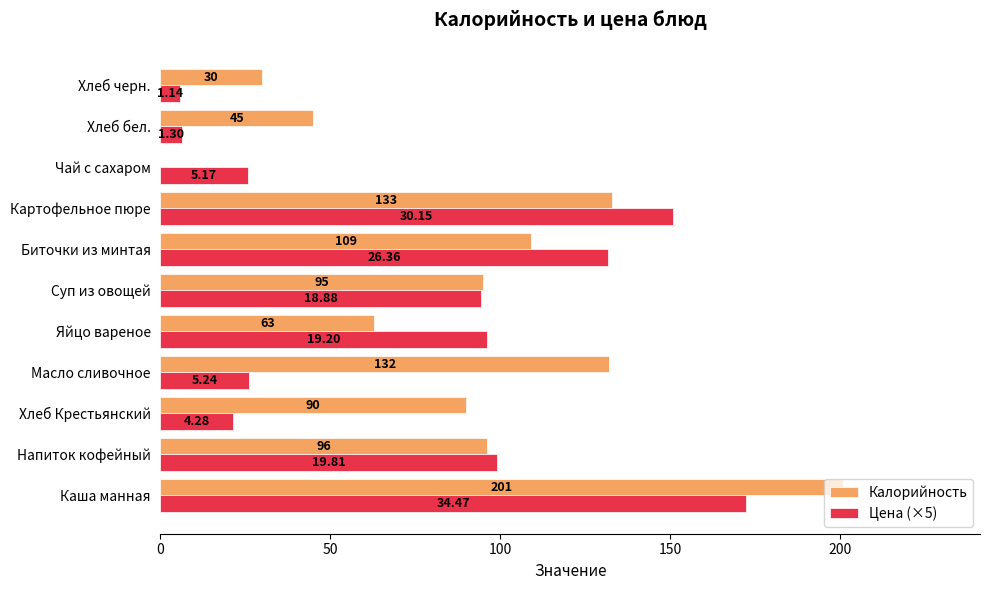

At which label is Калорийность closest to 100?

Напиток кофейный